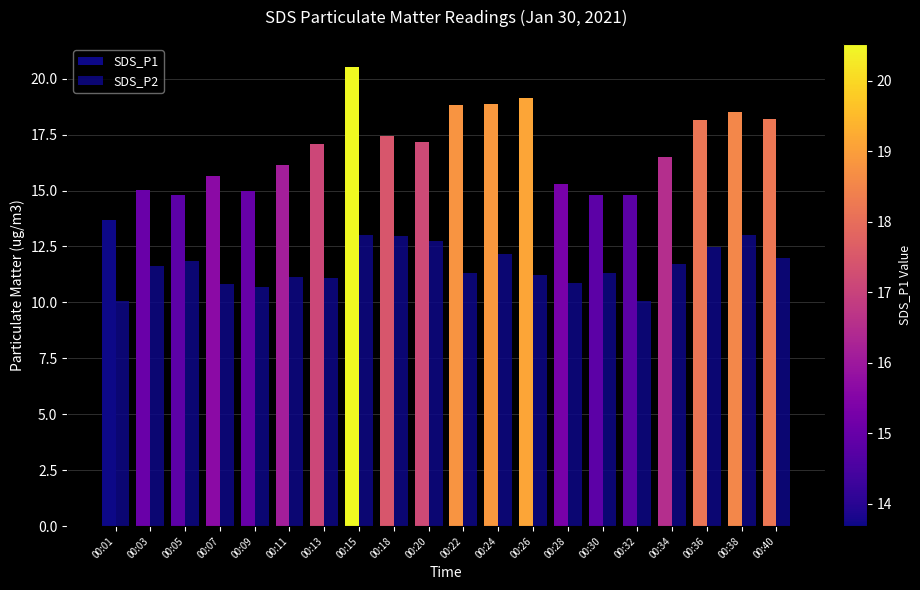

How many series are shown in this chart?

2